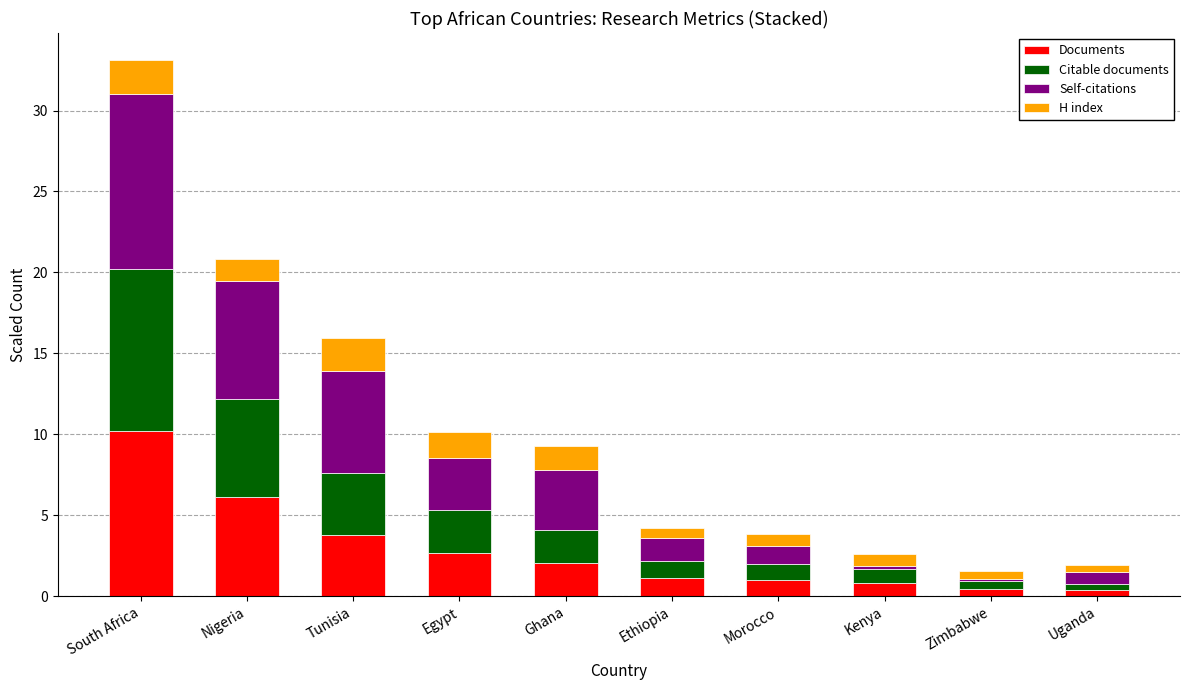

The value of Documents at Tunisia is 1.0. True or false?

False